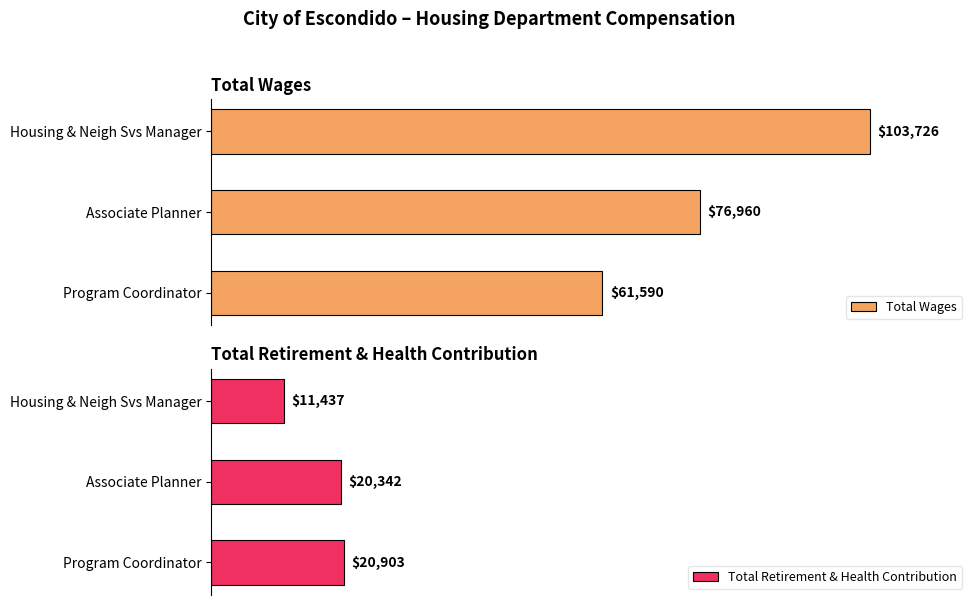

How many distinct data groups are displayed?

2